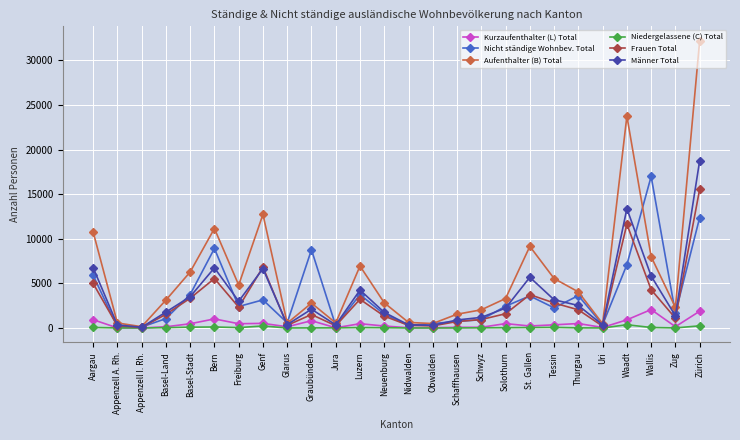

What is the difference between the maximum and minimum values in the Aufenthalter (B) Total series?

32064